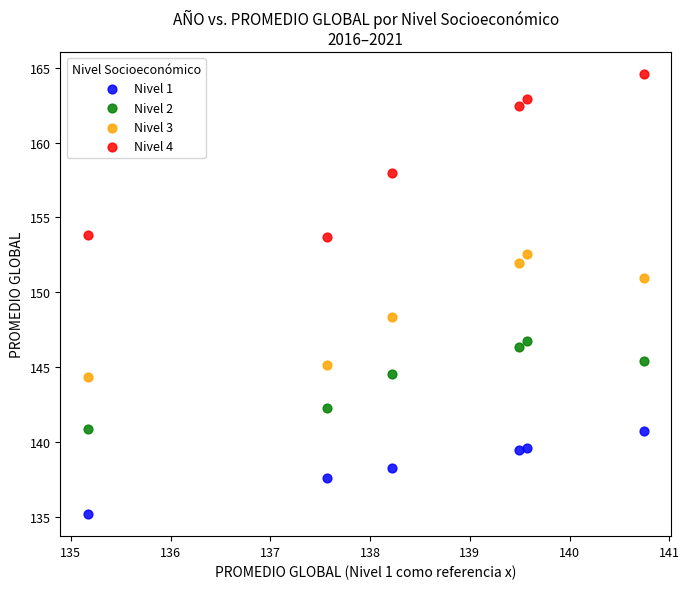

In the Nivel 4 series, what Y value is closest to 159?

158.0